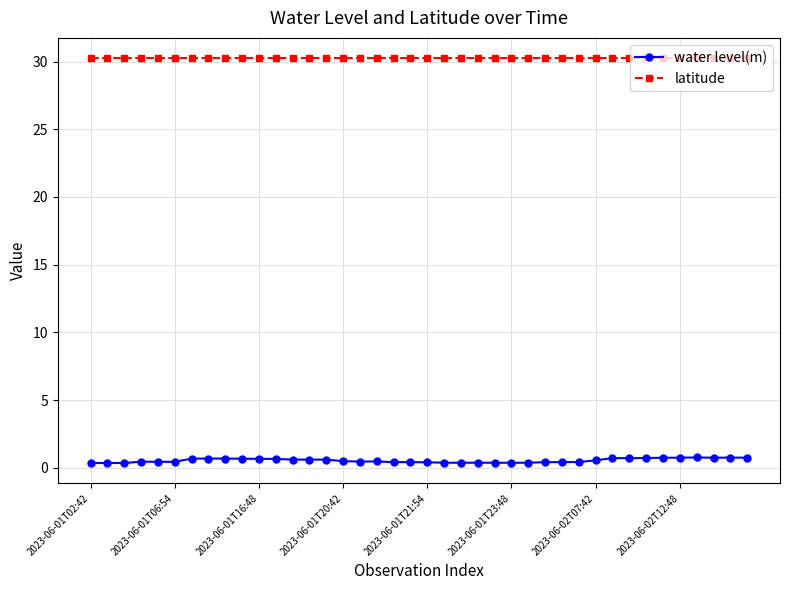

At how many categories does at least one series exceed 12?

40